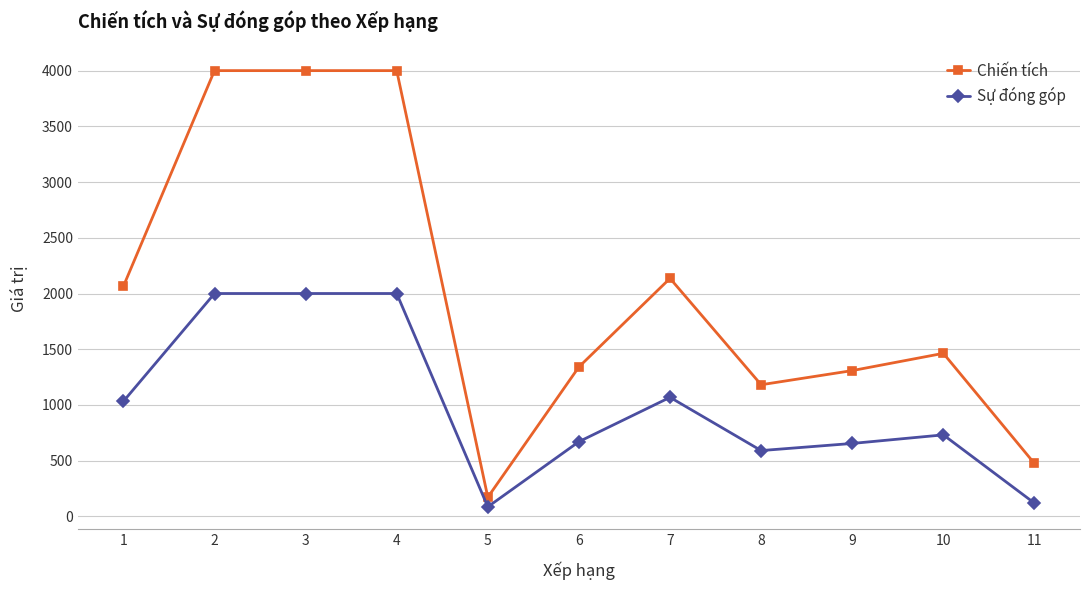

Which series has the largest total across all categories?

Chiến tích